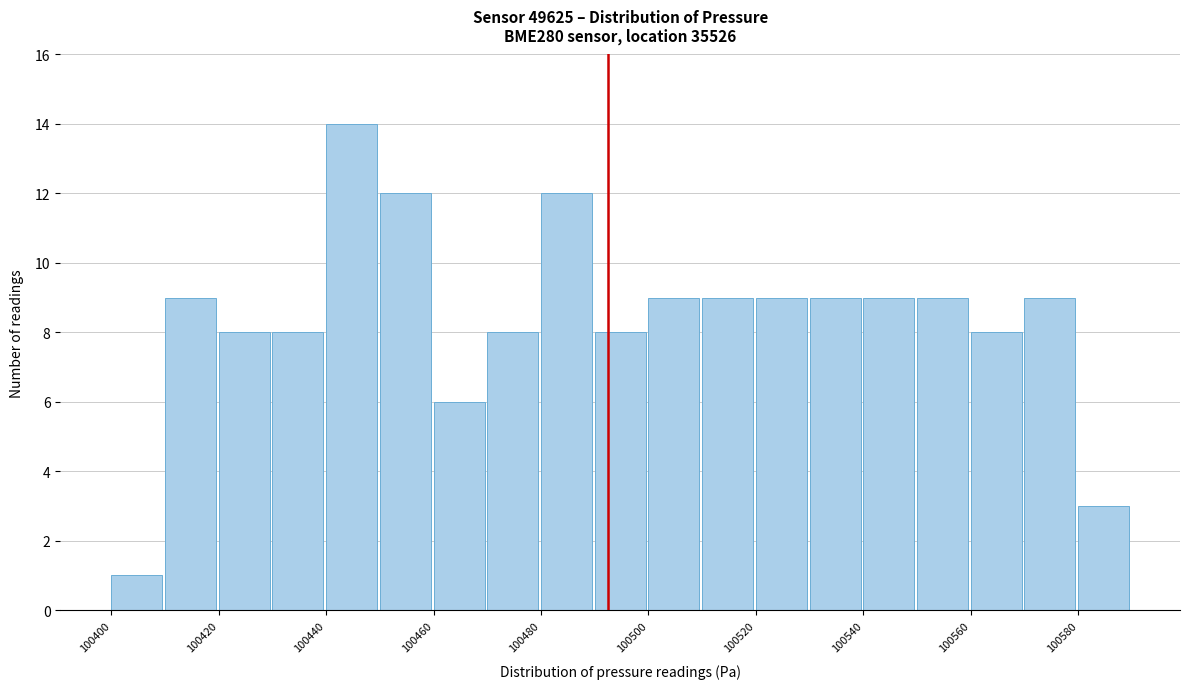

Which range on the x-axis has the tallest bar?

100440 to 100450